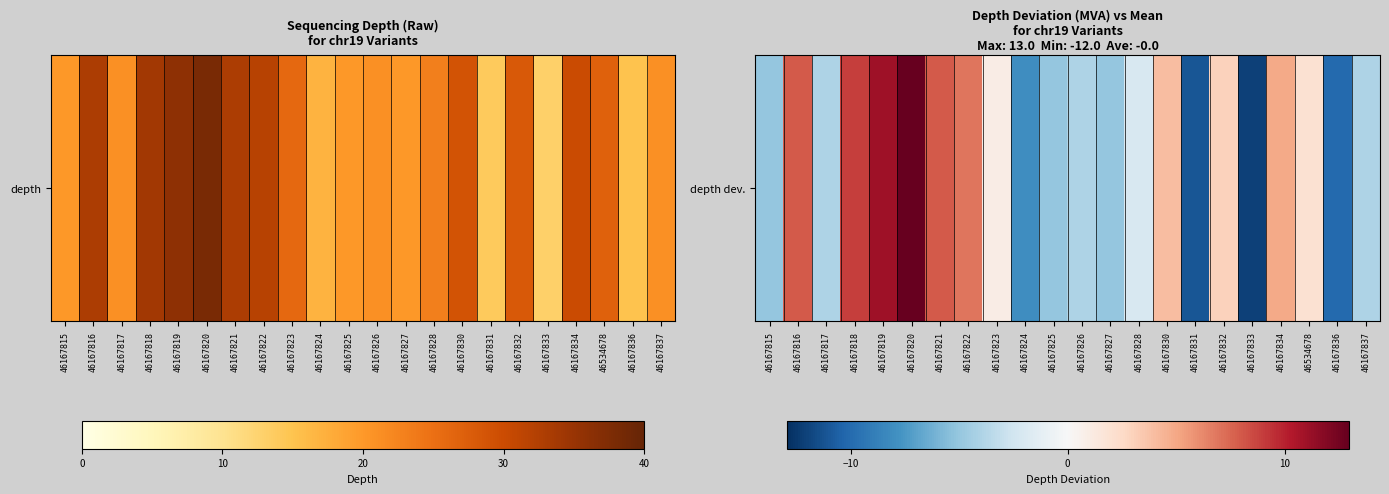

List the labels in order of value, smallest first.

46167833, 46167831, 46167836, 46167824, 46167815, 46167825, 46167827, 46167817, 46167826, 46167837, 46167828, 46167823, 46534678, 46167832, 46167830, 46167834, 46167822, 46167816, 46167821, 46167818, 46167819, 46167820